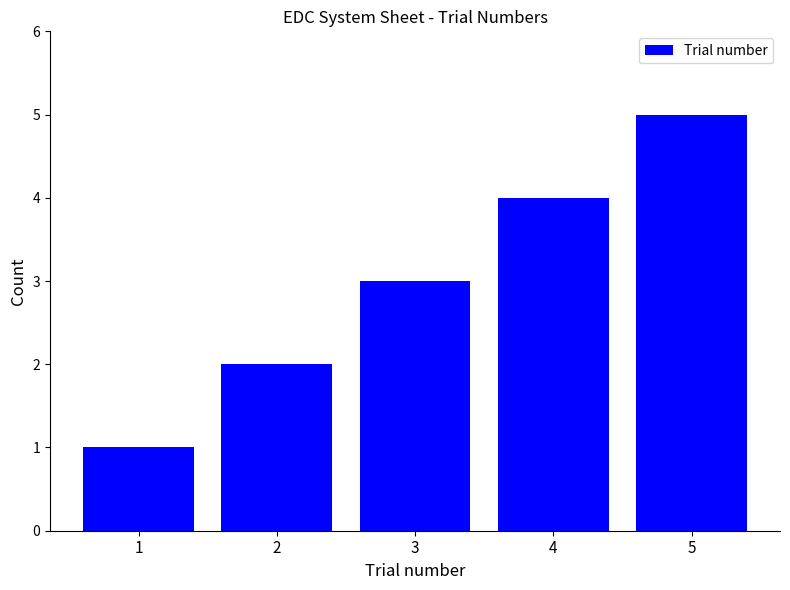

Reading left to right, extract all data points from this chart.

1=1	2=2	3=3	4=4	5=5